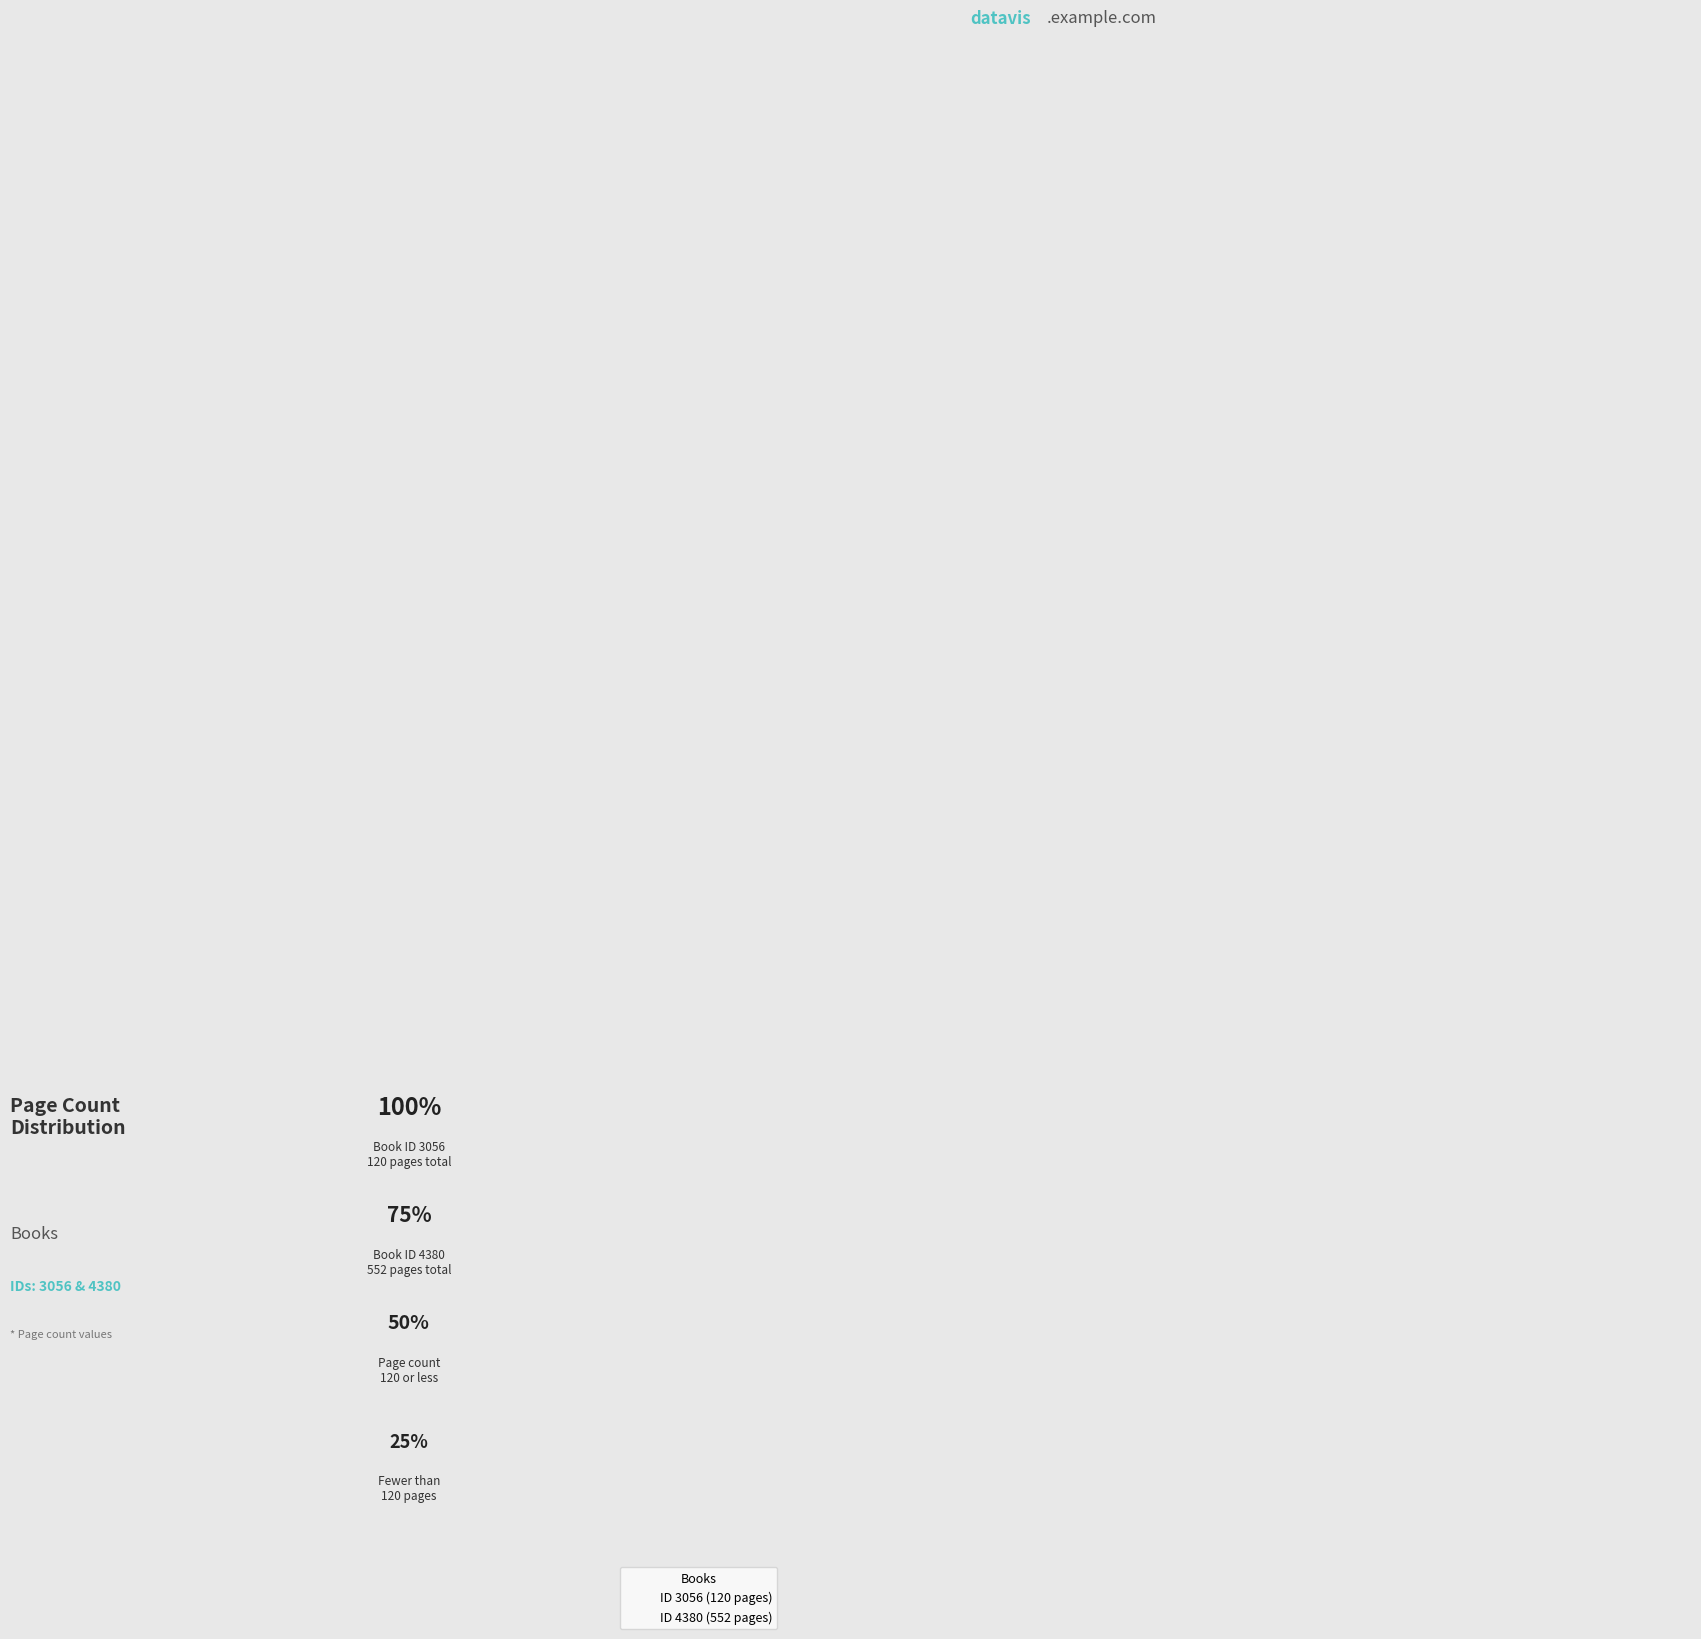

How many slices are in this pie chart?

2